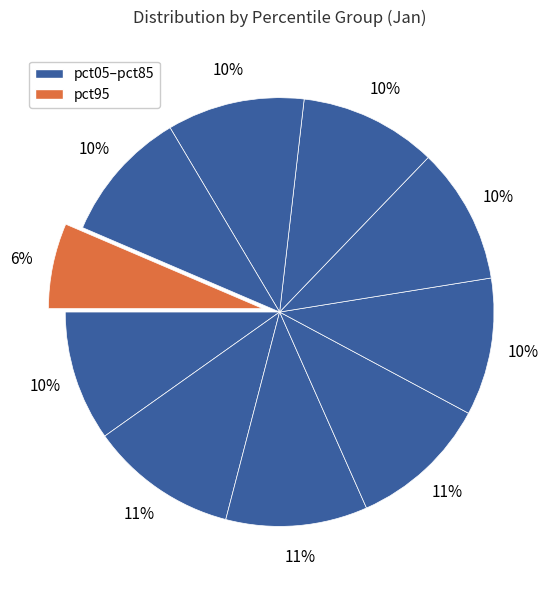

To the nearest percent, what is the difference between the largest and smallest slice percentages?

5%